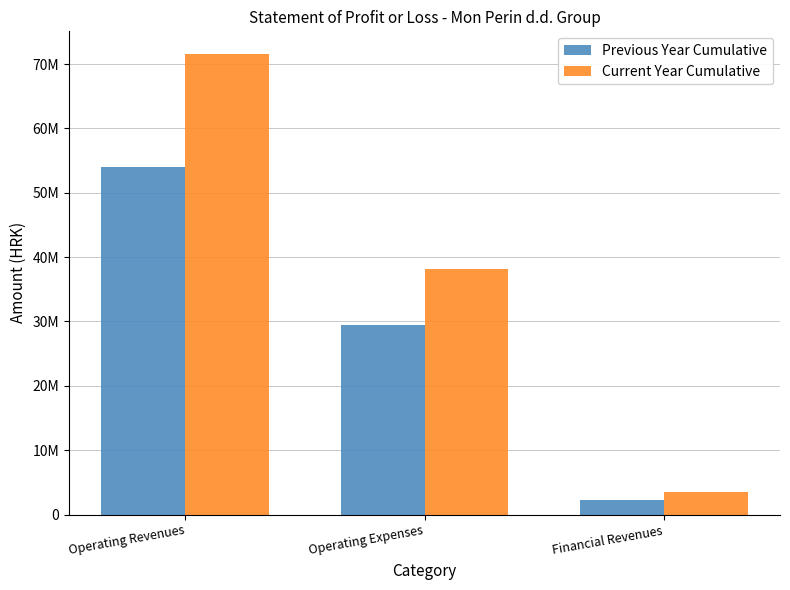

What is the total value across all series at Financial Revenues?

5687468